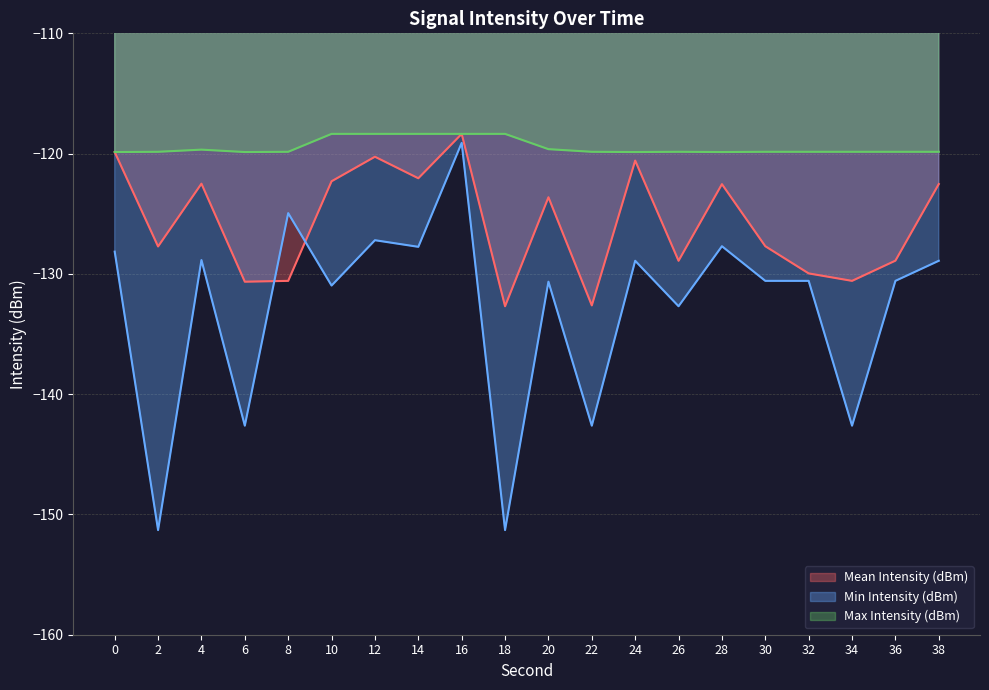

Which category has the lowest value in the Mean Intensity (dBm) series?

18